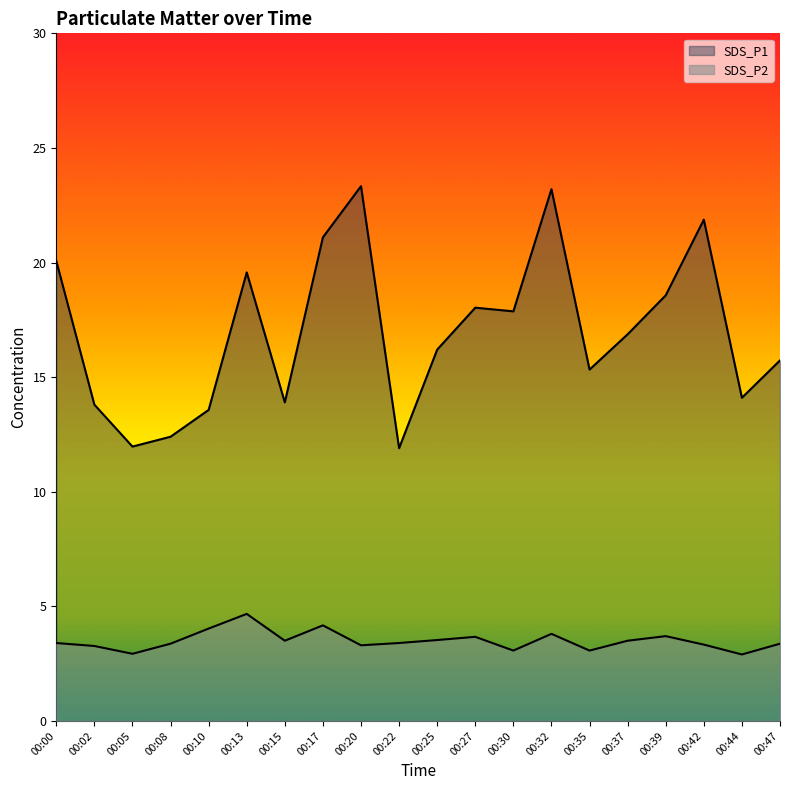

What is the difference between the maximum and minimum values in the SDS_P1 series?

11.4